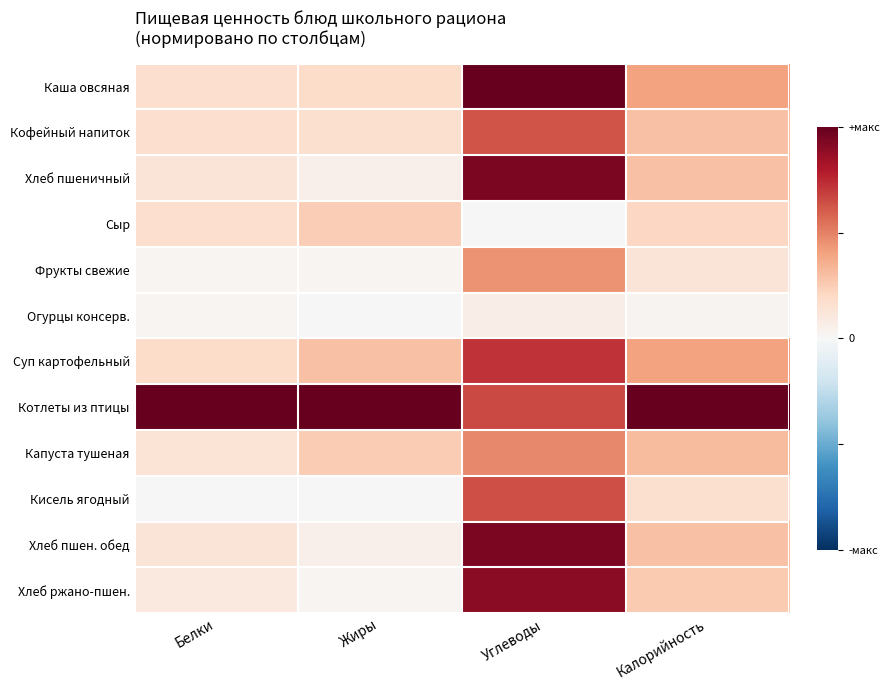

List the series in order of their peak value, lowest first.

Огурцы консерв., Сыр, Фрукты свежие, Капуста тушеная, Кофейный напиток, Кисель ягодный, Суп картофельный, Хлеб ржано-пшен., Хлеб пшеничный, Хлеб пшен. обед, Каша овсяная, Котлеты из птицы